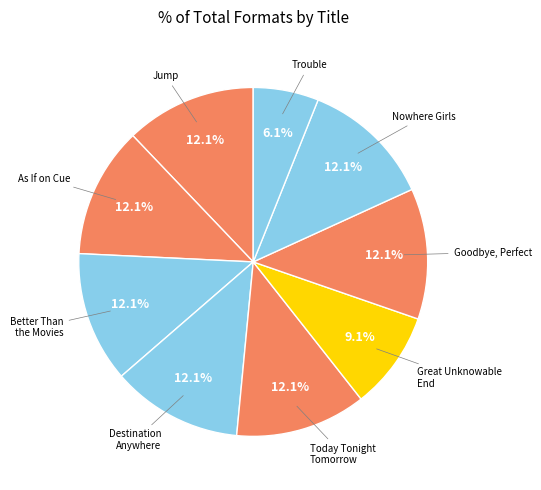

How many slices are in this pie chart?

9